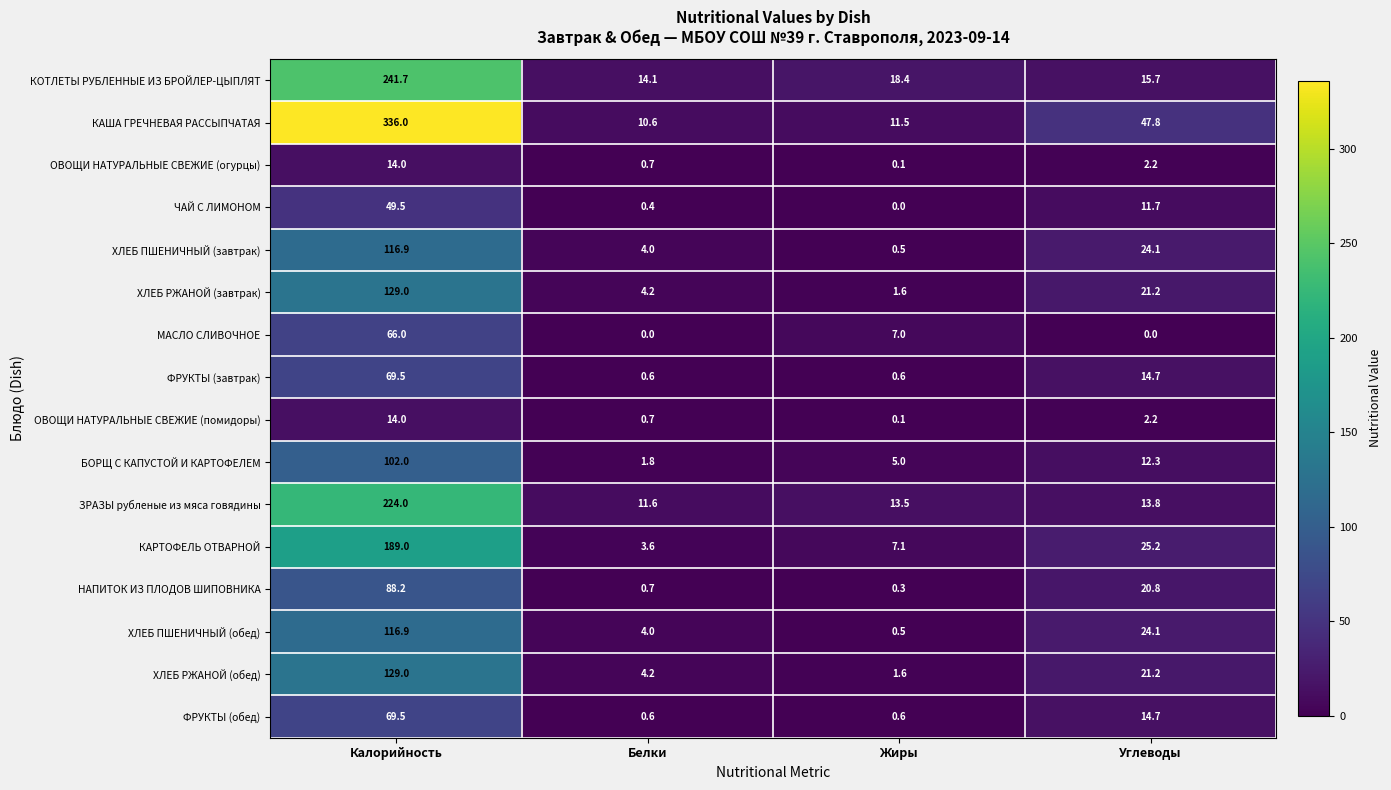

Where does the МАСЛО СЛИВОЧНОЕ series first go above 7?

Калорийность